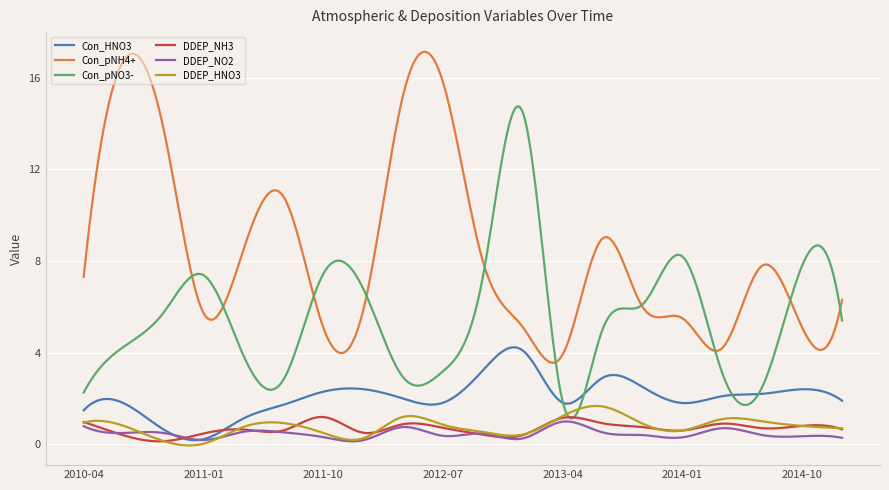

True or false: Con_pNO3- and Con_HNO3 intersect in this chart.

True